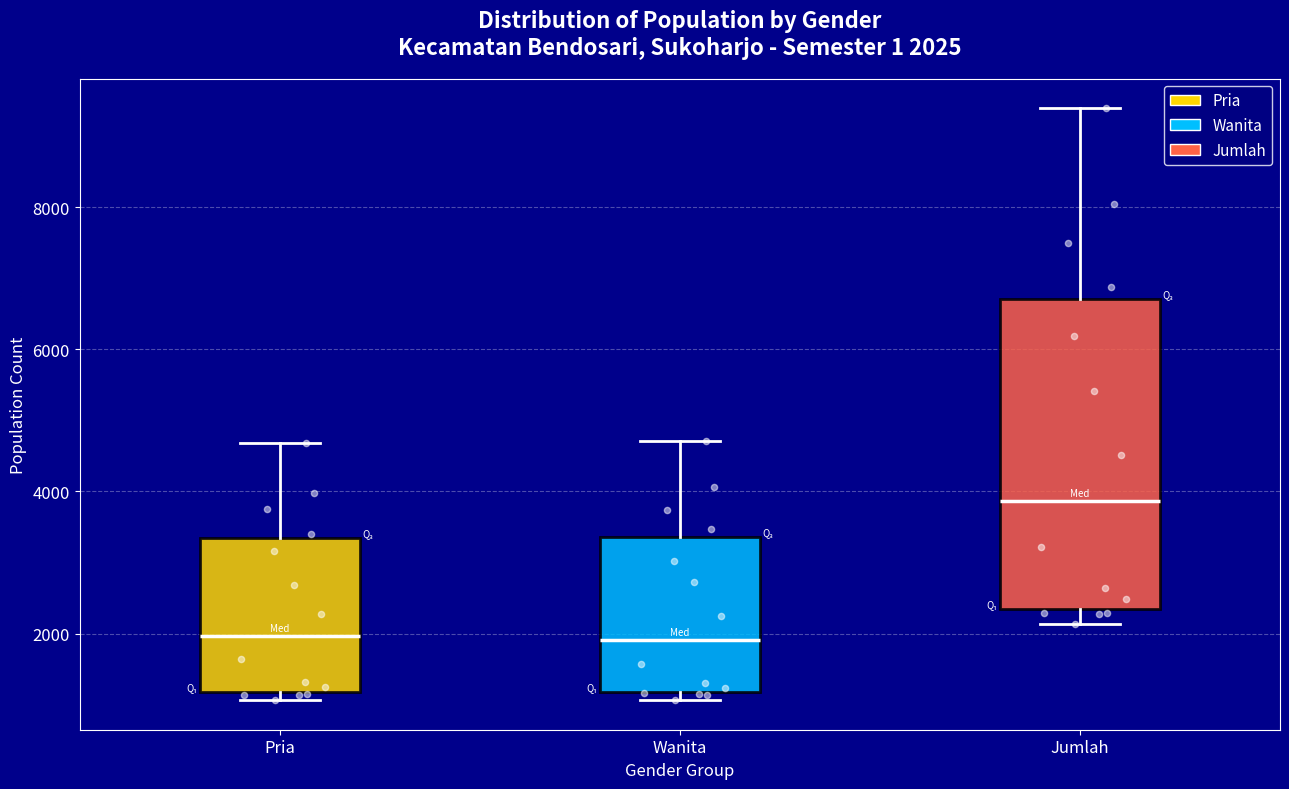

Which box is the tallest, from its lower edge to its upper edge?

Jumlah